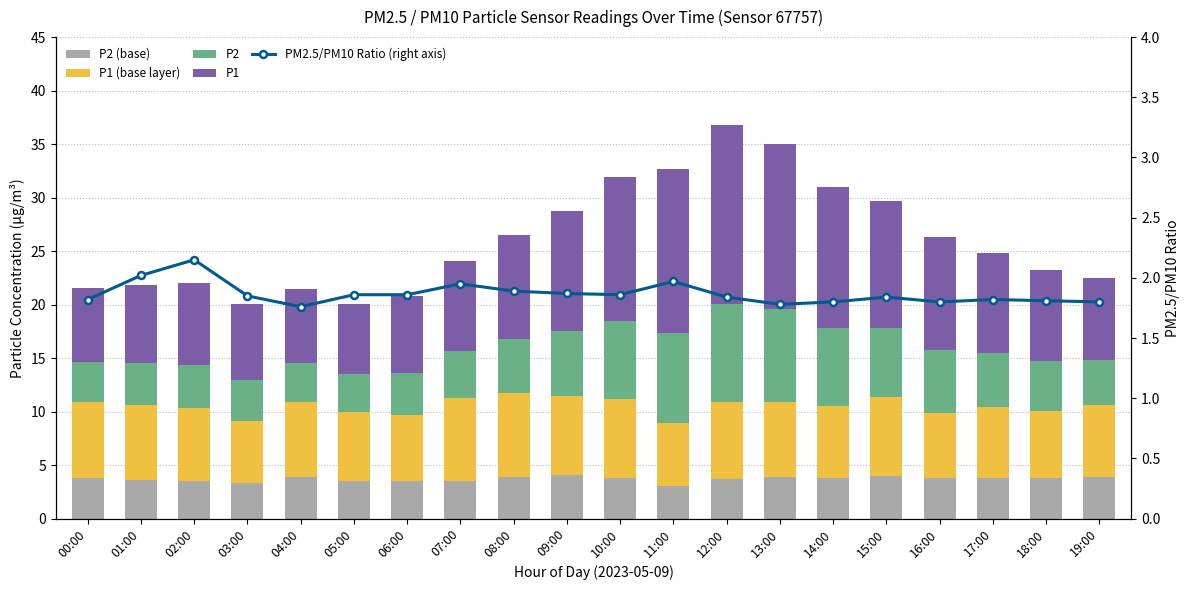

Reading right to left, extract all data points from this chart.

P2 (base): 3.9	3.8	3.8	3.8	4.0	3.8	3.9	3.7	3.0	3.8	4.1	3.9	3.5	3.5	3.5	3.9	3.3	3.5	3.6	3.8
P1 (base layer): 6.7	6.3	6.6	6.1	7.4	6.7	7.0	7.2	5.9	7.4	7.4	7.8	7.8	6.2	6.5	7.0	5.8	6.8	7.0	7.1
P2: 4.2	4.7	5.1	5.9	6.4	7.3	8.7	9.1	8.4	7.2	6.0	5.1	4.3	3.9	3.5	3.7	3.8	4.1	3.9	3.7
P1: 7.6	8.5	9.3	10.5	11.9	13.2	15.4	16.8	15.3	13.5	11.2	9.7	8.4	7.2	6.5	6.8	7.1	7.6	7.3	6.9
PM2.5/PM10 Ratio (right axis): 1.8	1.8	1.8	1.8	1.8	1.8	1.8	1.8	2.0	1.9	1.9	1.9	1.9	1.9	1.9	1.8	1.9	2.1	2.0	1.8